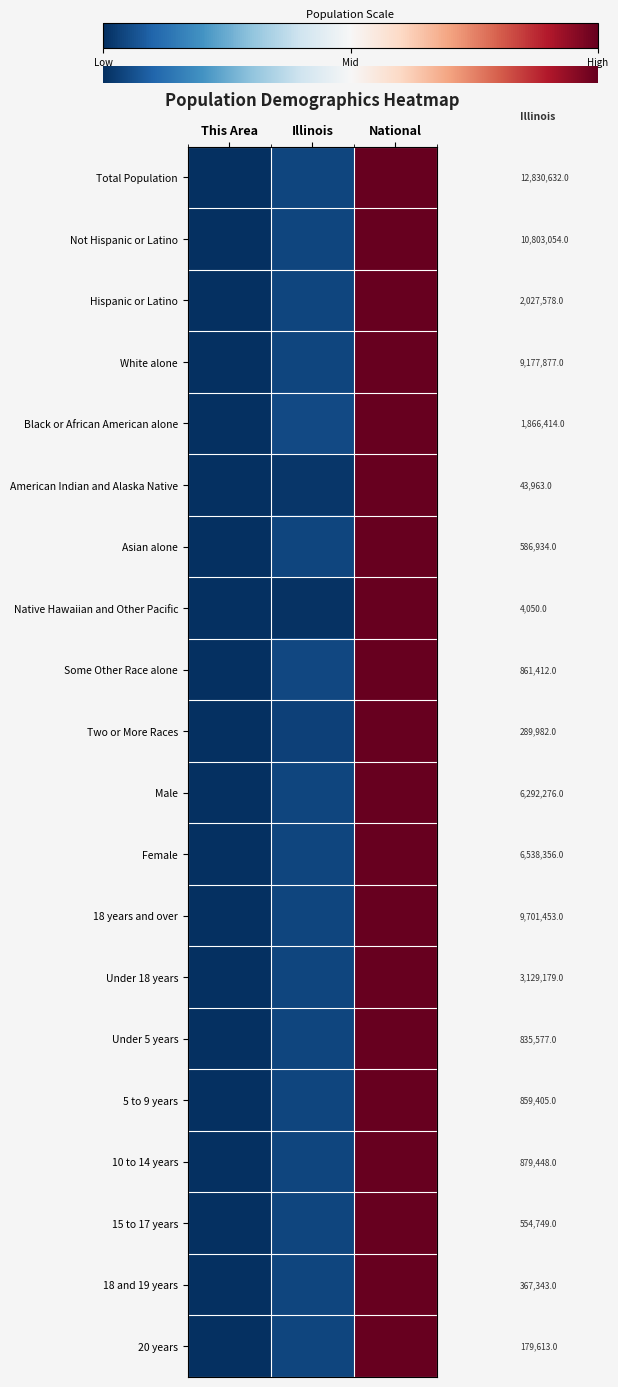

How many values in the 20 years series exceed 0?

1